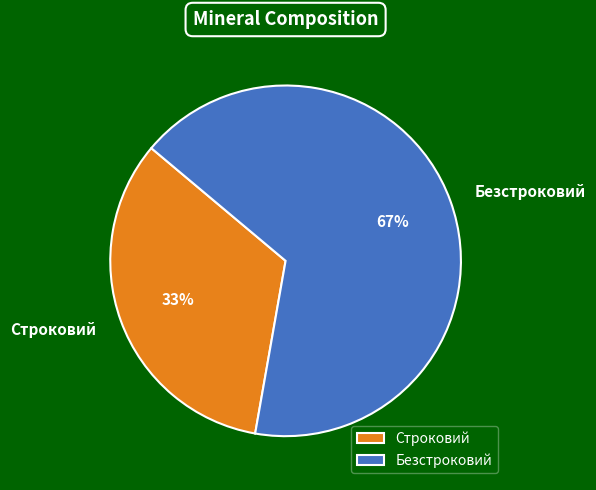

To the nearest percent, what is the average slice percentage?

50%